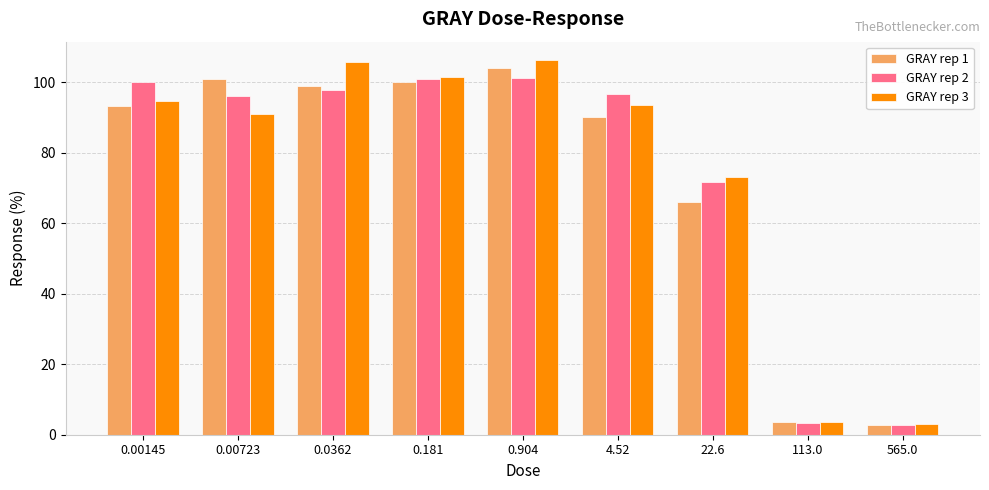

Are the bars grouped side by side (vs. stacked)?

Yes